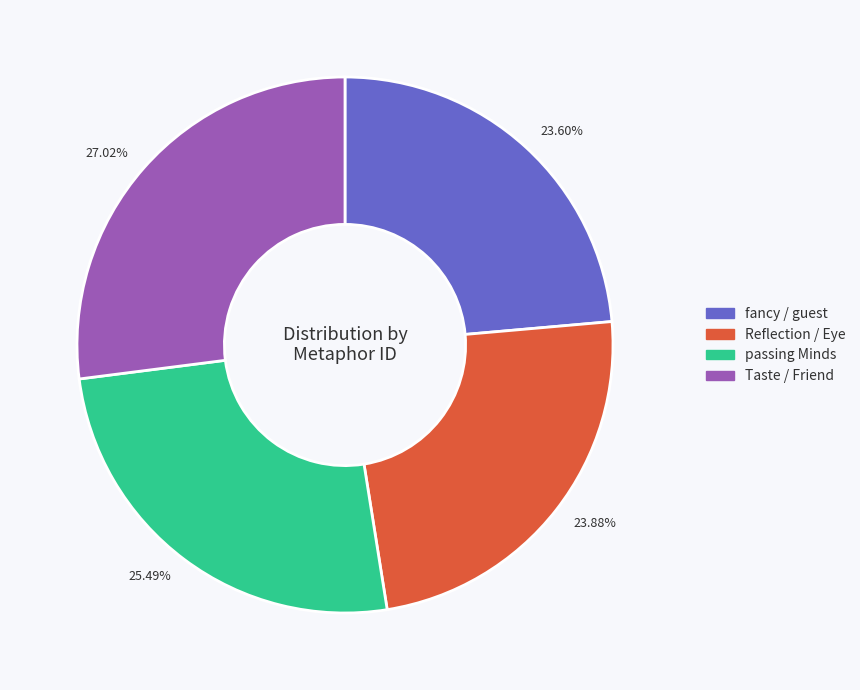

To the nearest percent, what percentage of the pie is passing Minds?

25%